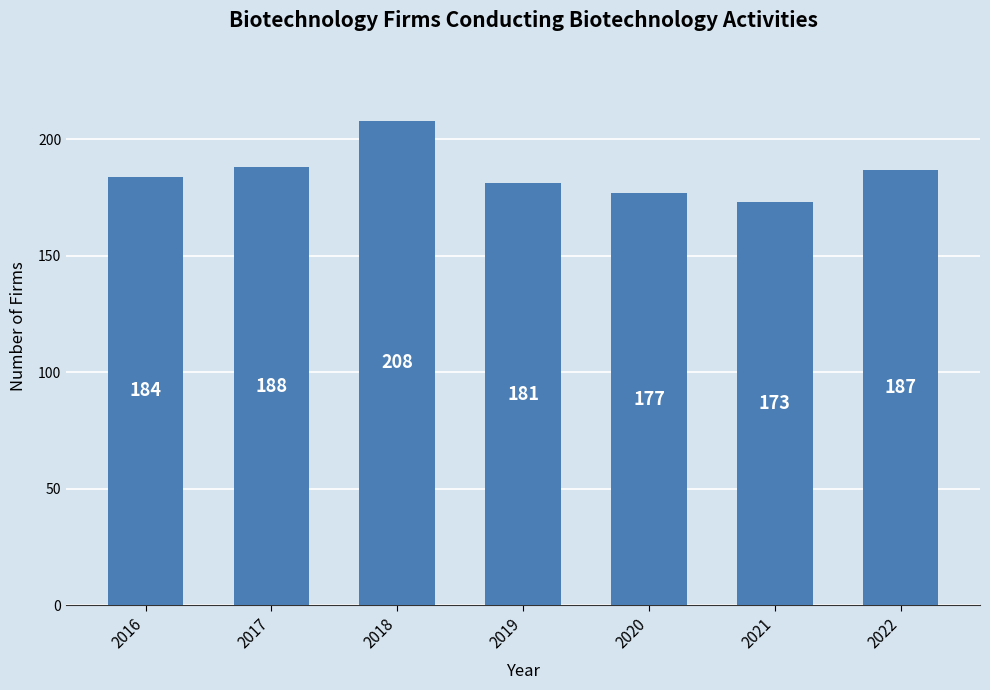

List the labels in order of value, smallest first.

2021, 2020, 2019, 2016, 2022, 2017, 2018